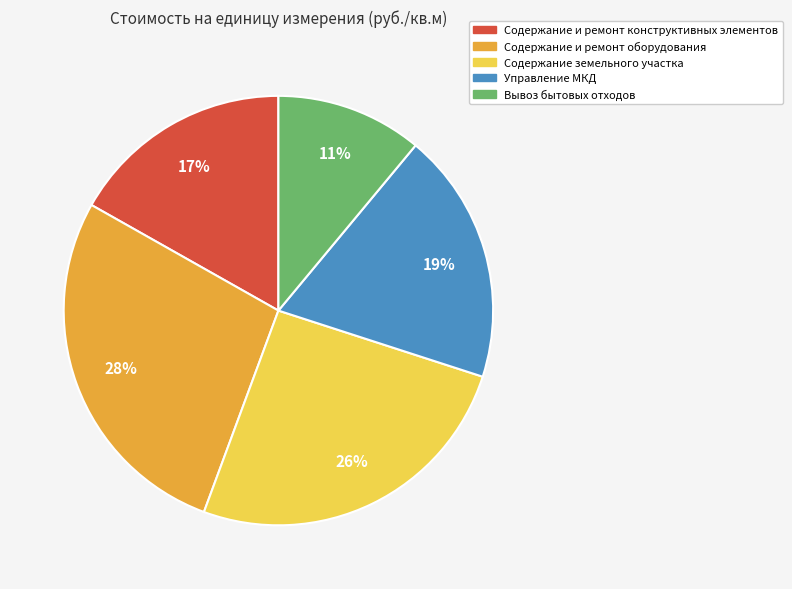

Does any single category account for the majority?

No